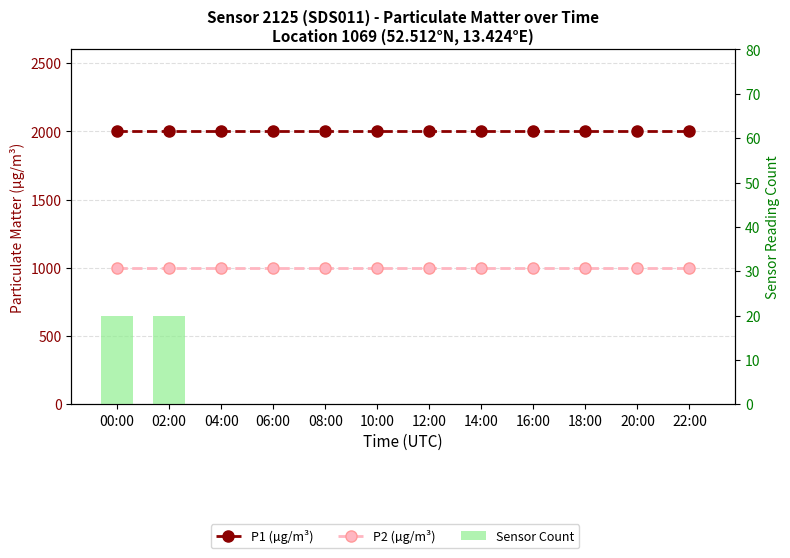

How many data points does each series have?

12